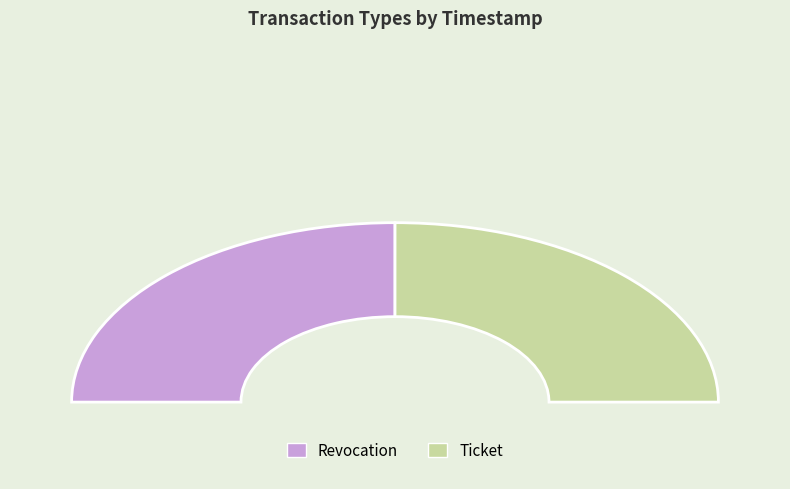

What is the largest slice in the pie chart?

Revocation